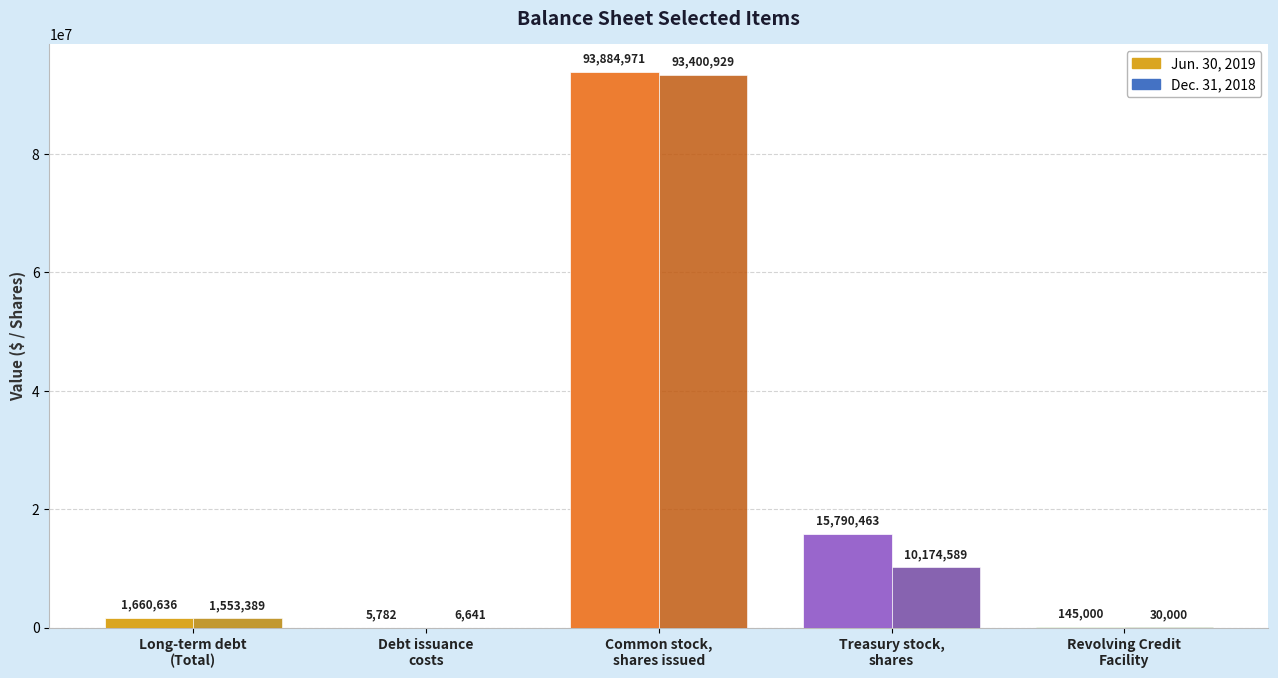

Between Long-term debt
(Total) and Treasury stock,
shares, which is larger?

Treasury stock,
shares